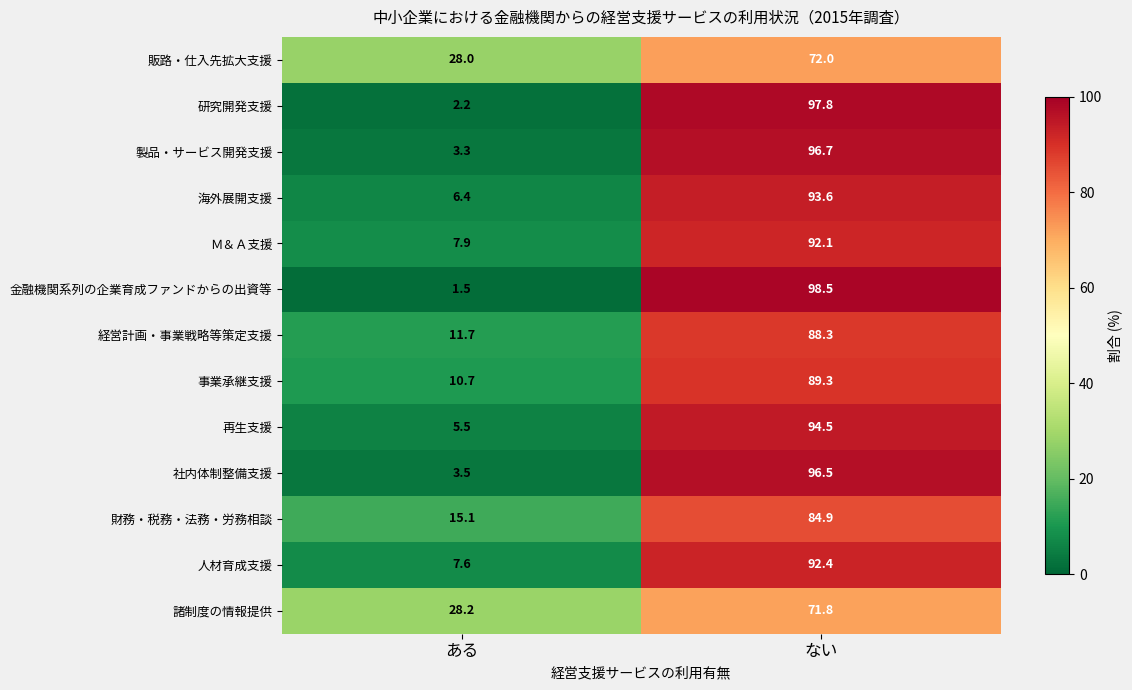

What value does the 研究開発支援 series have at ある?

2.2